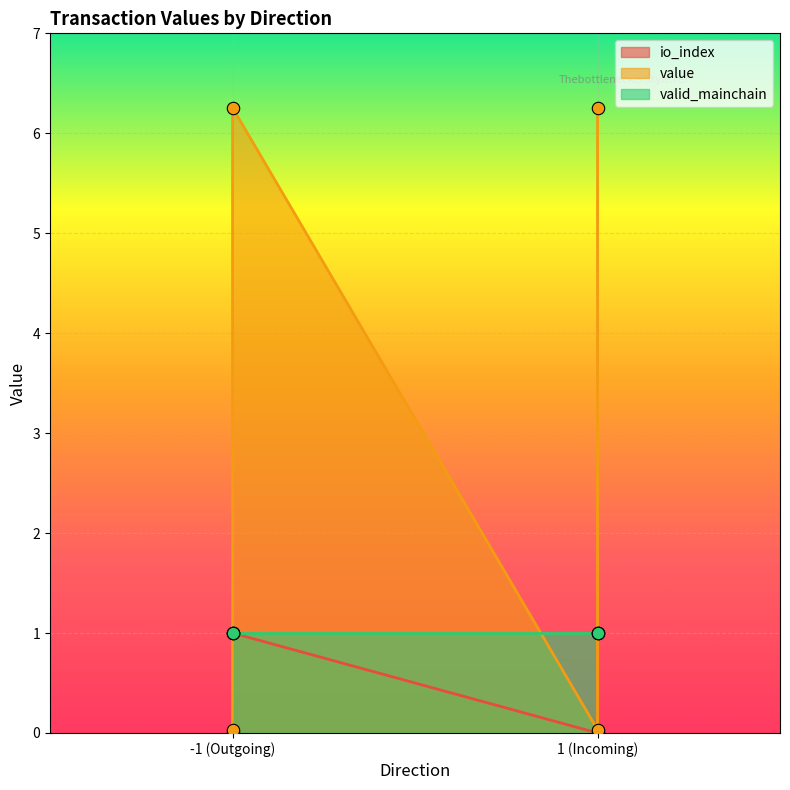

Which series has the widest spread of Y values?

value